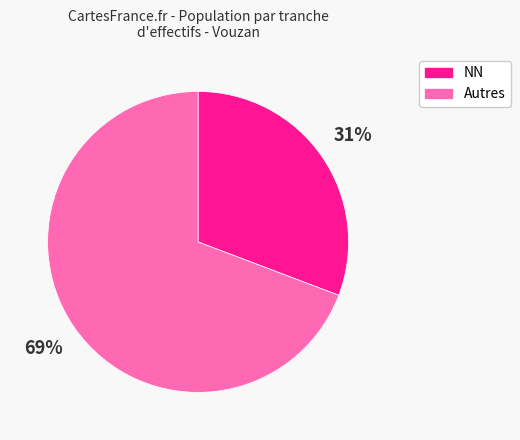

To the nearest percent, what is the average slice percentage?

50%